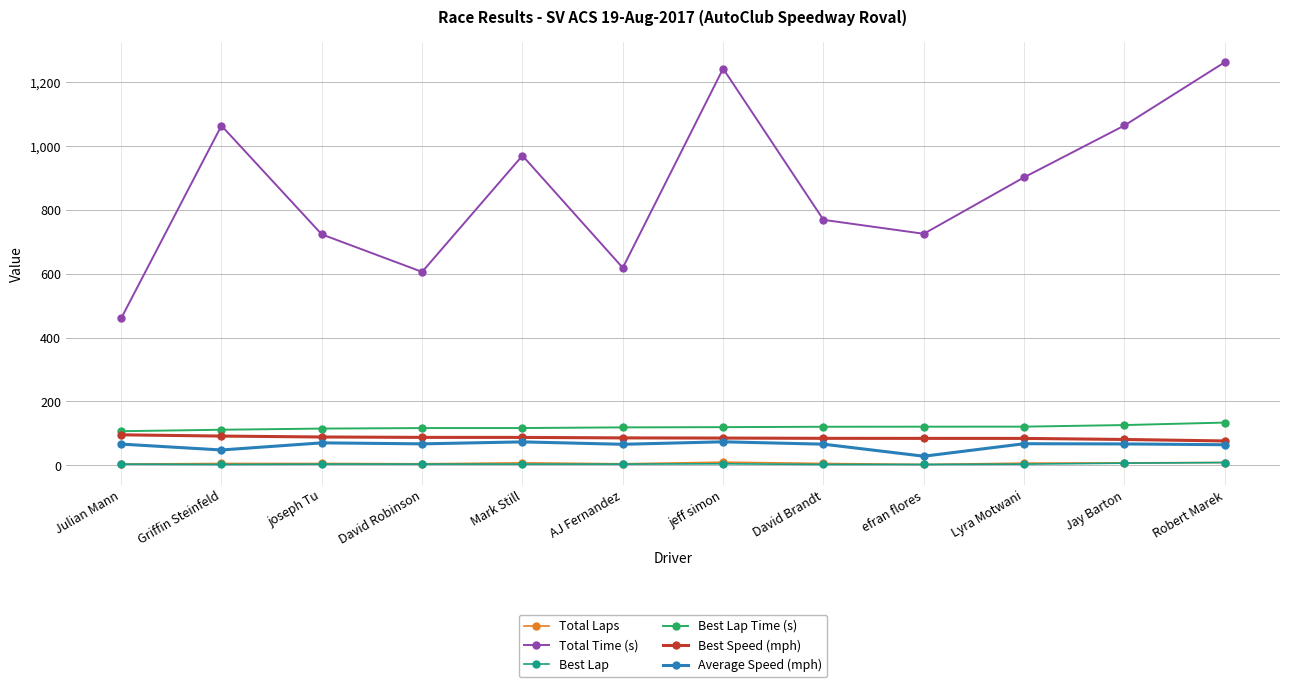

True or false: Average Speed (mph) and Best Lap Time (s) intersect in this chart.

False